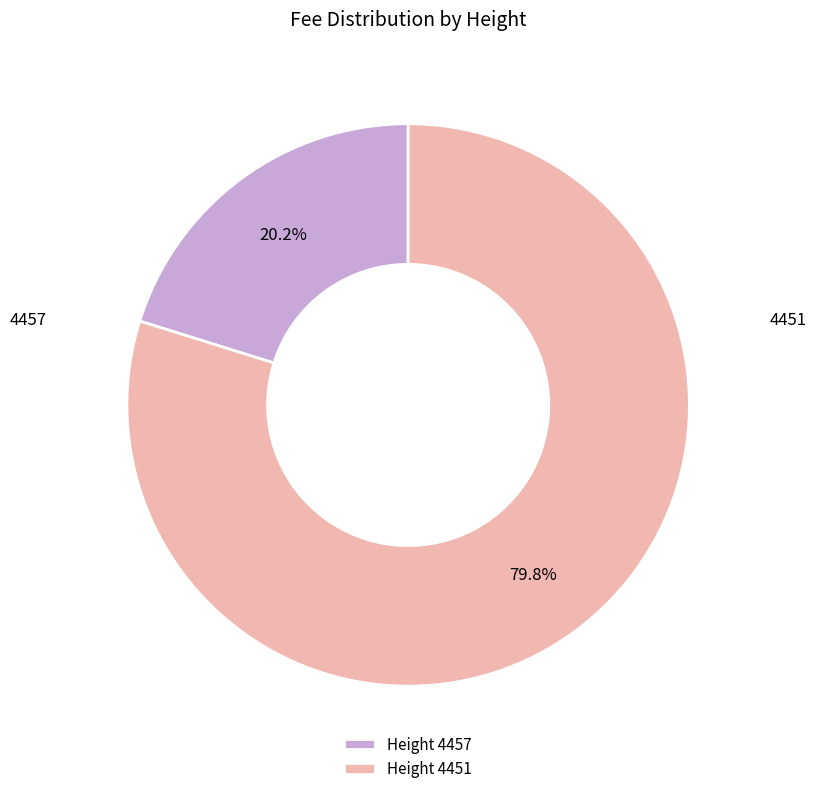

To the nearest percent, what is the average slice percentage?

50%